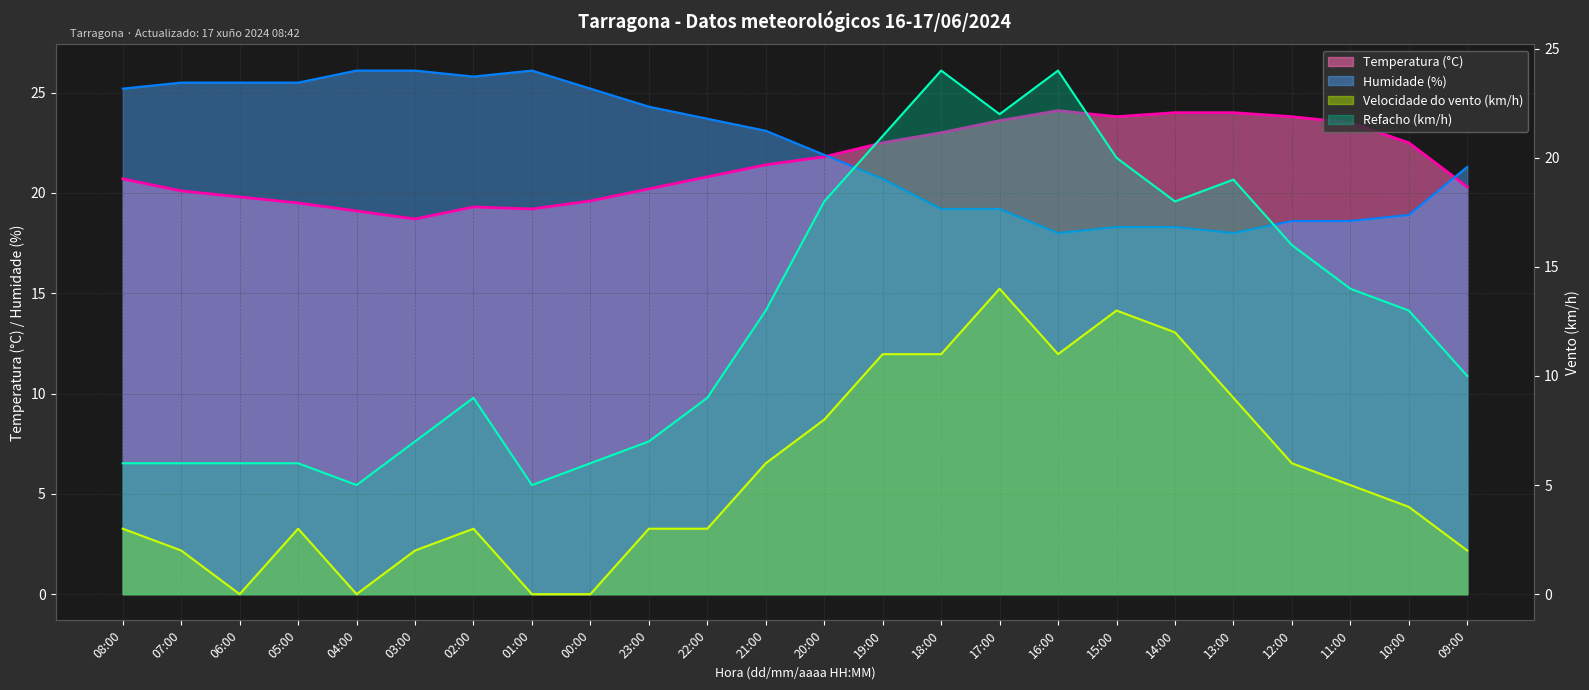

Reading left to right, extract all data points from this chart.

Temperatura (°C): 20.7	20.1	19.8	19.5	19.1	18.7	19.3	19.2	19.6	20.2	20.8	21.4	21.8	22.5	23.0	23.6	24.1	23.8	24.0	24.0	23.8	23.5	22.5	20.3
Humidade (%): 25.2	25.5	25.5	25.5	26.1	26.1	25.8	26.1	25.2	24.3	23.7	23.1	21.9	20.7	19.2	19.2	18.0	18.3	18.3	18.0	18.6	18.6	18.9	21.3
Velocidade do vento (km/h): 3.0	2.0	0.0	3.0	0.0	2.0	3.0	0.0	0.0	3.0	3.0	6.0	8.0	11.0	11.0	14.0	11.0	13.0	12.0	9.0	6.0	5.0	4.0	2.0
Refacho (km/h): 6.0	6.0	6.0	6.0	5.0	7.0	9.0	5.0	6.0	7.0	9.0	13.0	18.0	21.0	24.0	22.0	24.0	20.0	18.0	19.0	16.0	14.0	13.0	10.0